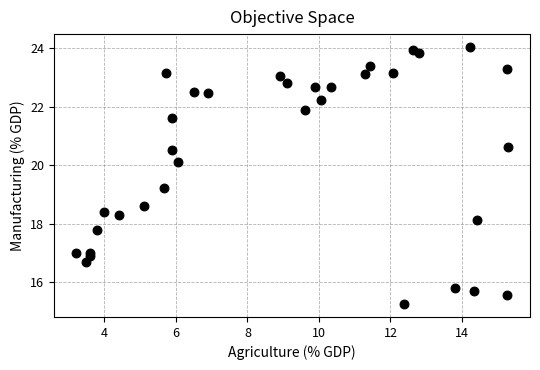

What Y value in the scatter plot is closest to 19?

19.2